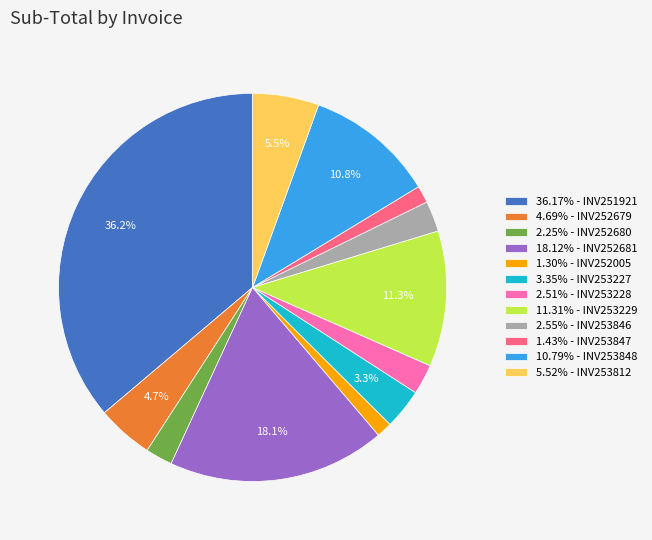

Does 2.51% - INV253228 represent more than half of the total?

No